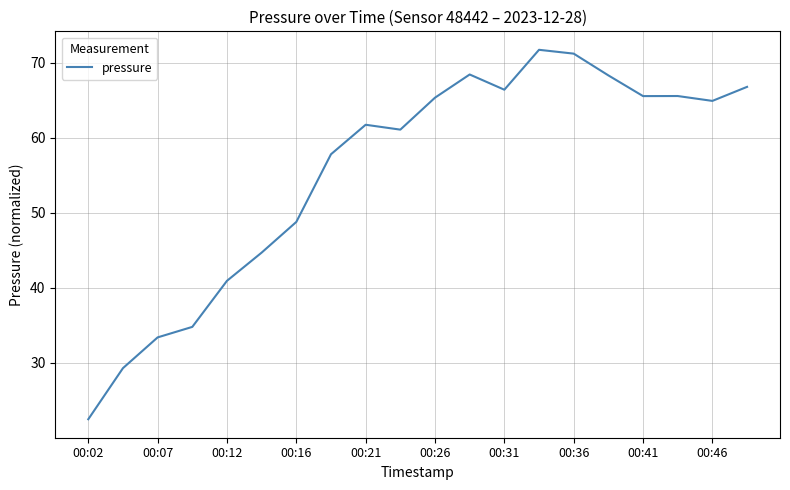

What is the maximum value shown in the chart?

71.7